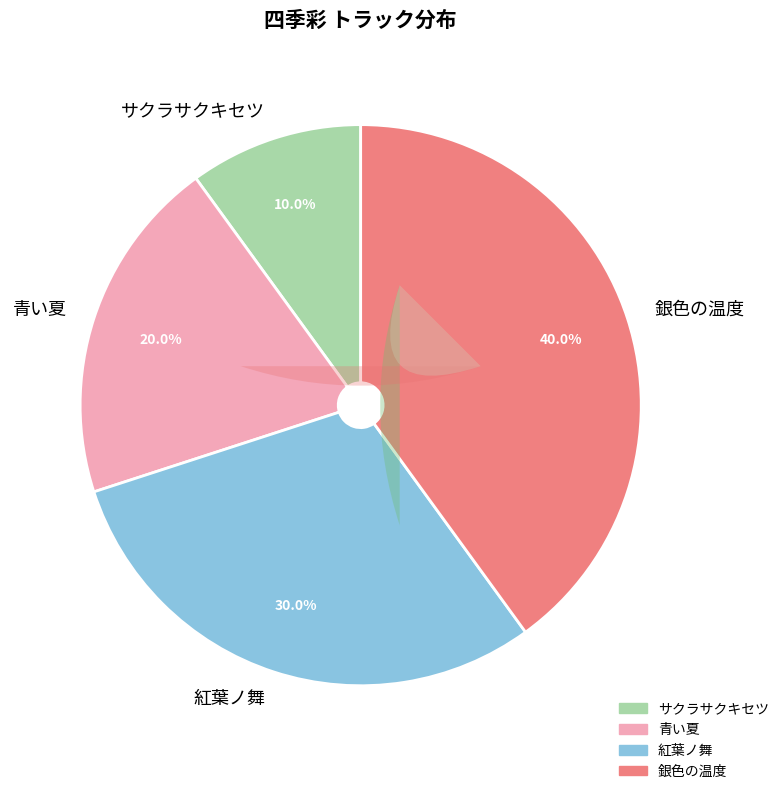

Do 青い夏 and サクラサクキセツ together represent more than half of the pie?

No